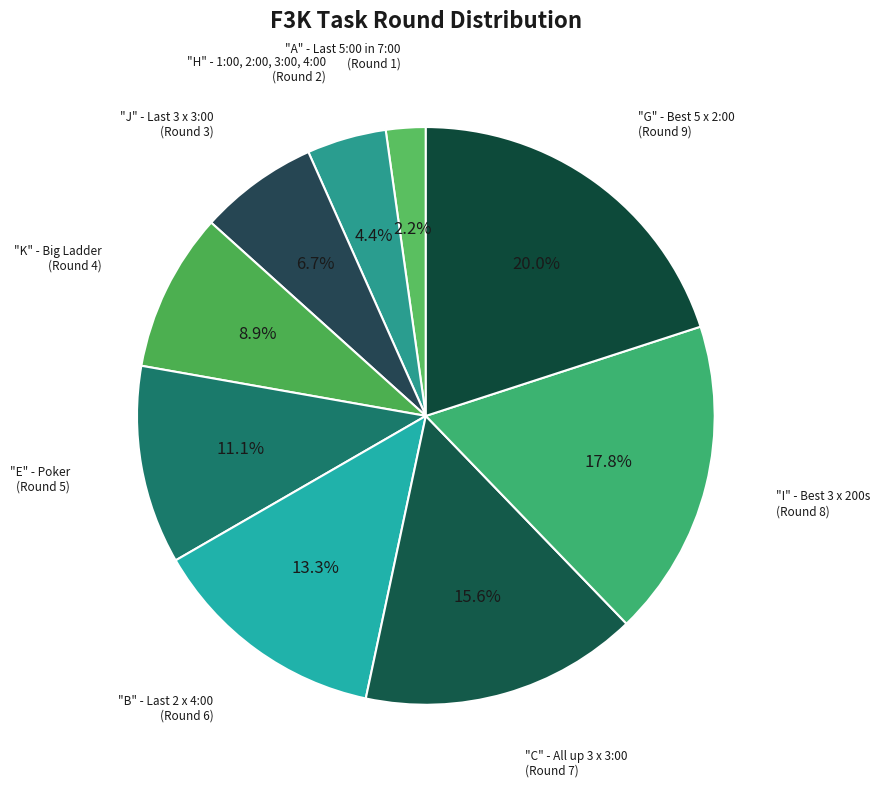

How many segments does this pie chart have?

9